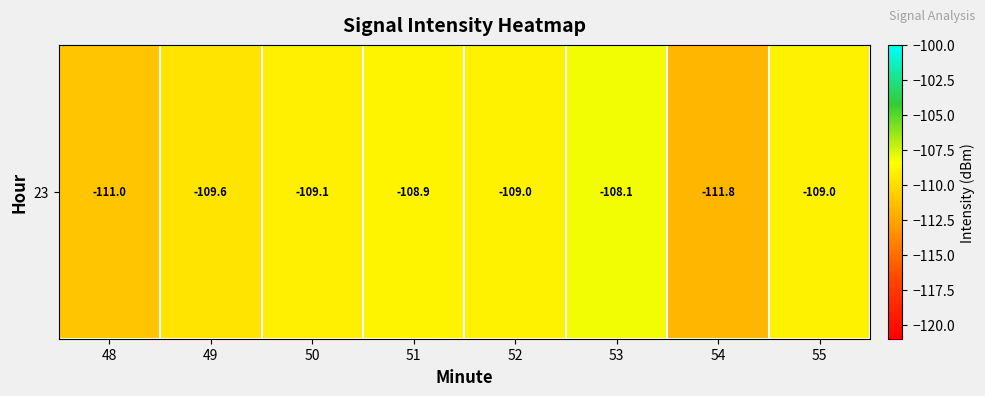

Rank the categories by value from highest to lowest.

53, 51, 52, 55, 50, 49, 48, 54